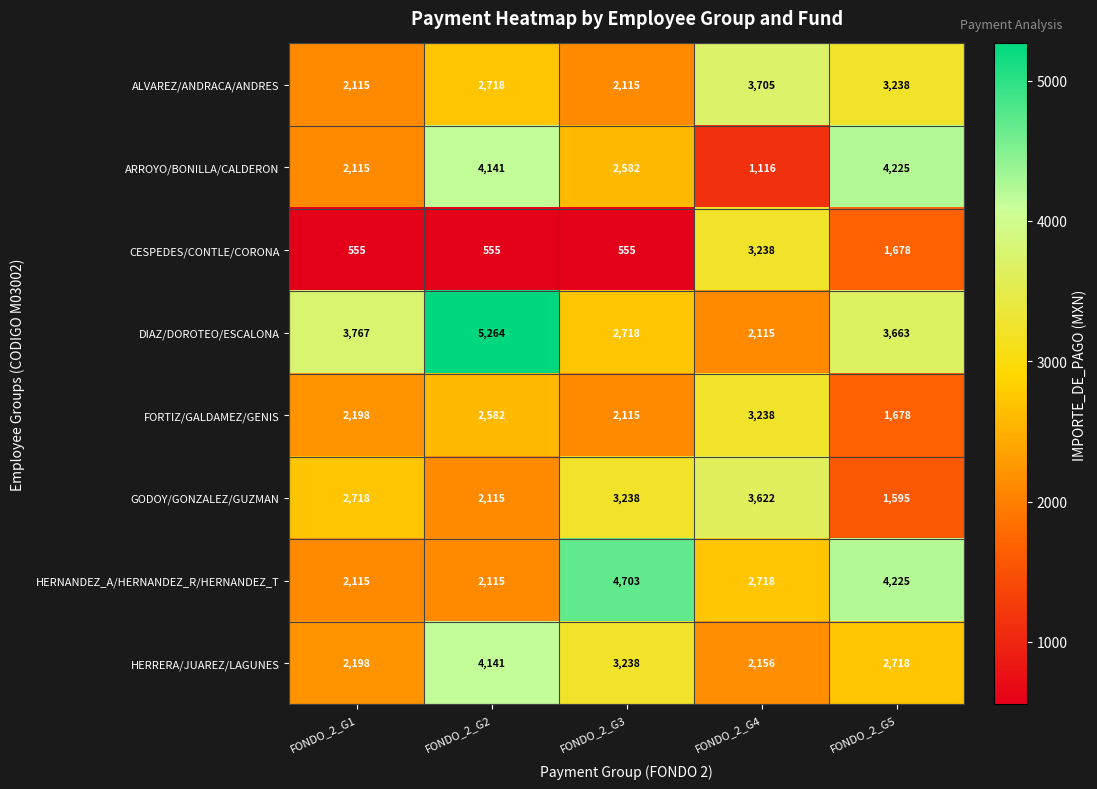

The value of HERRERA/JUAREZ/LAGUNES at FONDO_2_G4 is 2156. True or false?

True